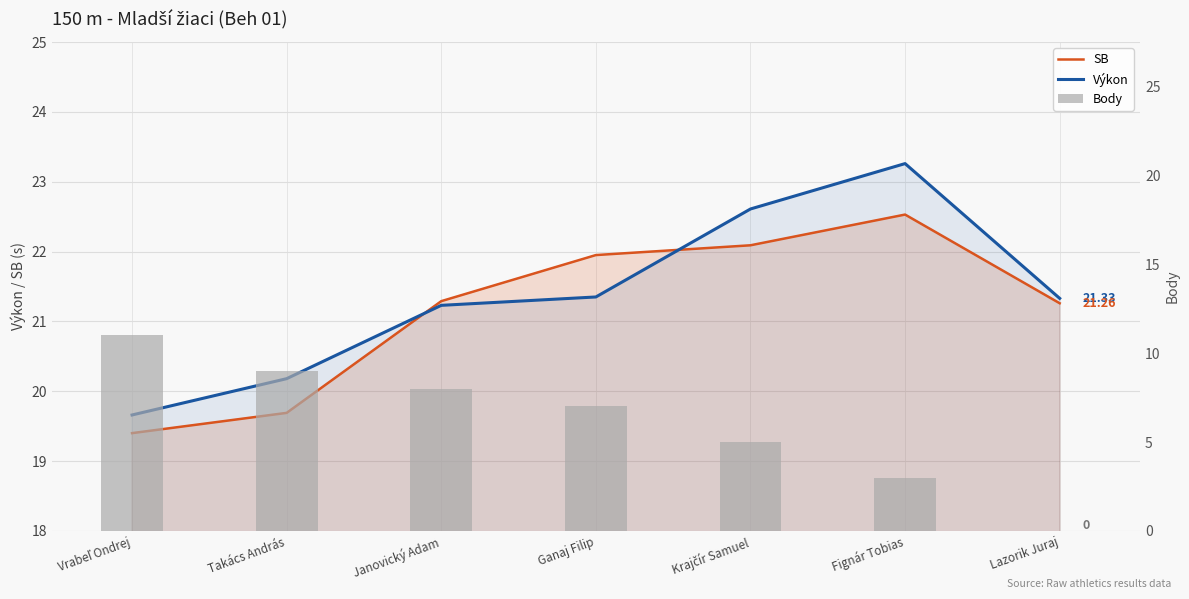

What position from the right is Lazorik Juraj?

1